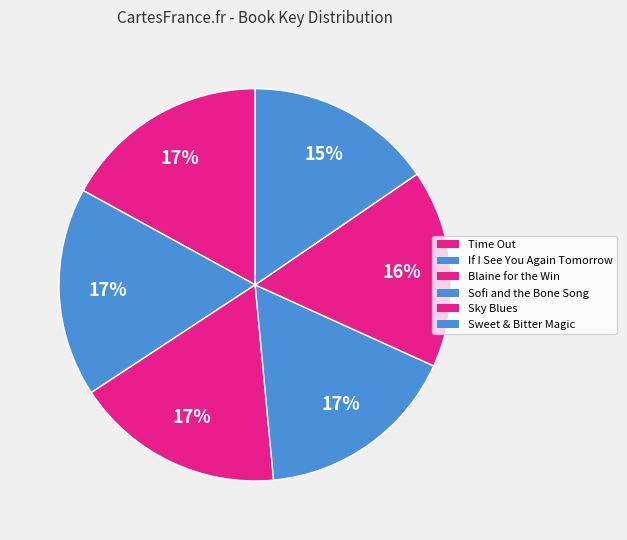

To the nearest percent, what is the average slice percentage?

17%